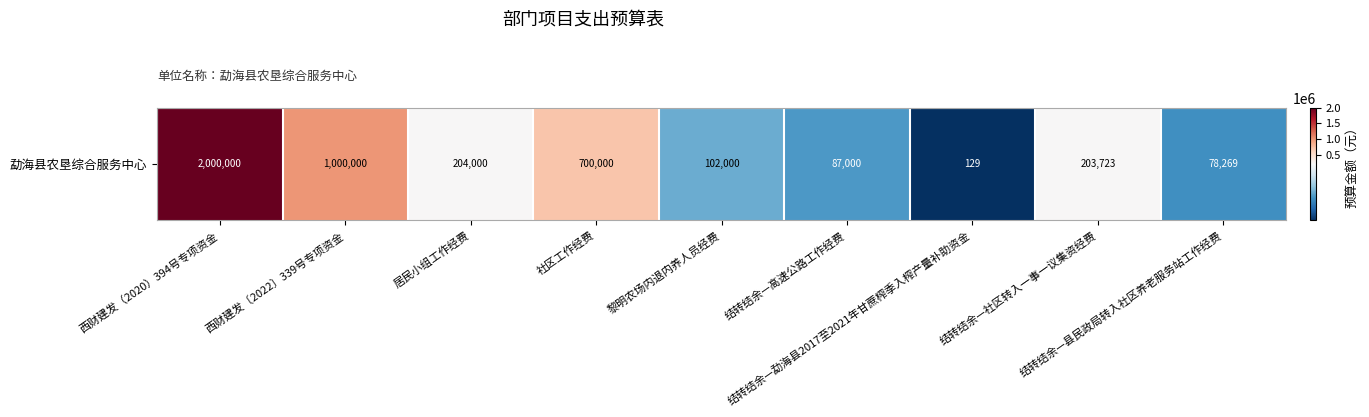

The value at 黎明农场内退内养人员经费 is 35972.1. True or false?

False